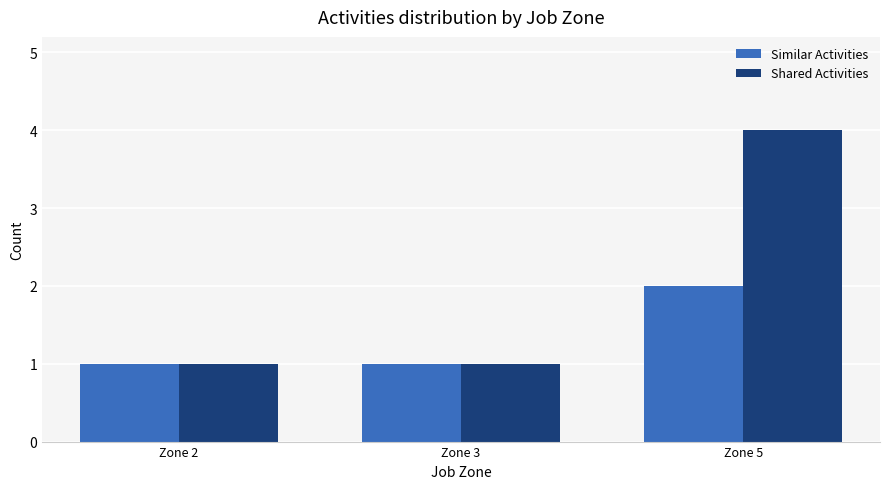

What is the difference between the maximum and minimum values in the Shared Activities series?

3